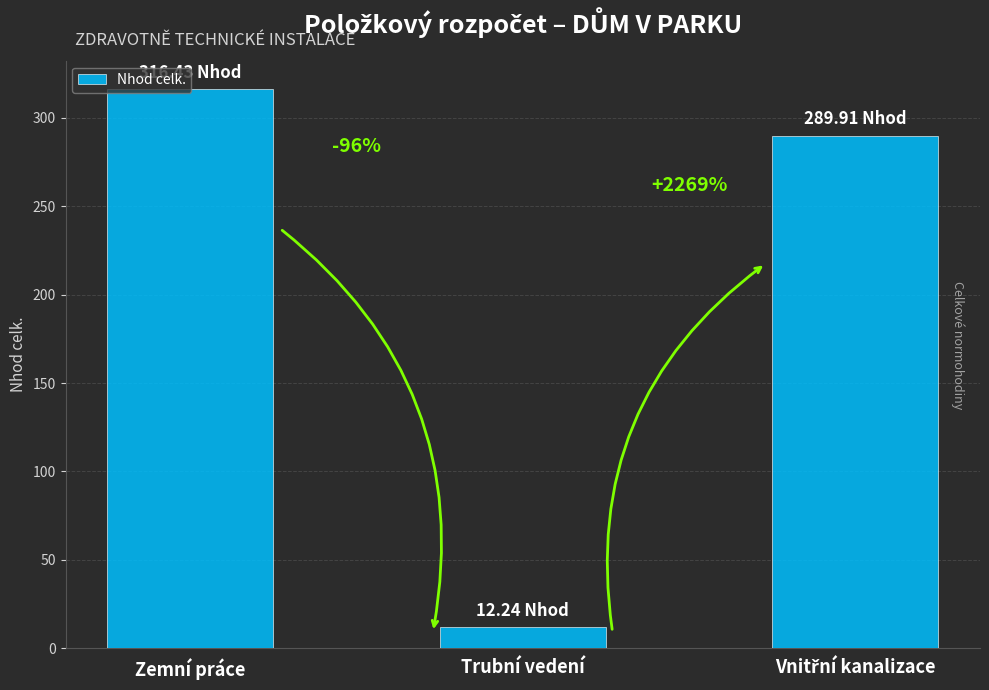

Reading left to right, what are all the values shown in this chart?

Zemní práce=316.4	Trubní vedení=12.2	Vnitřní kanalizace=289.9